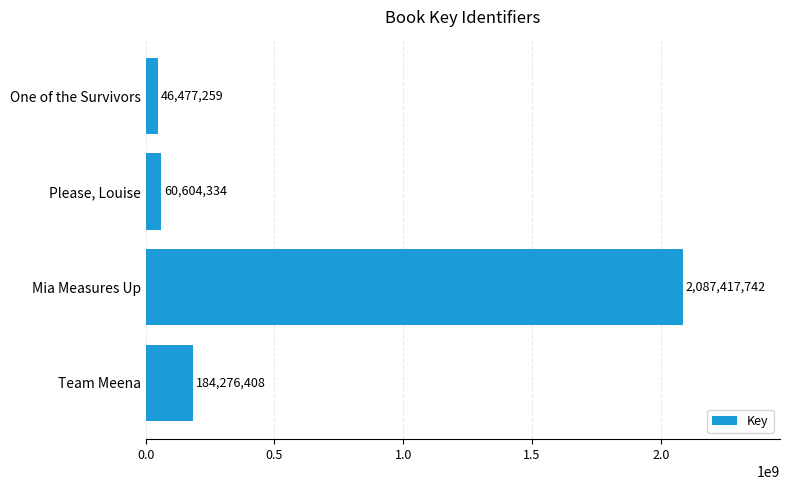

How many series are shown in this chart?

1